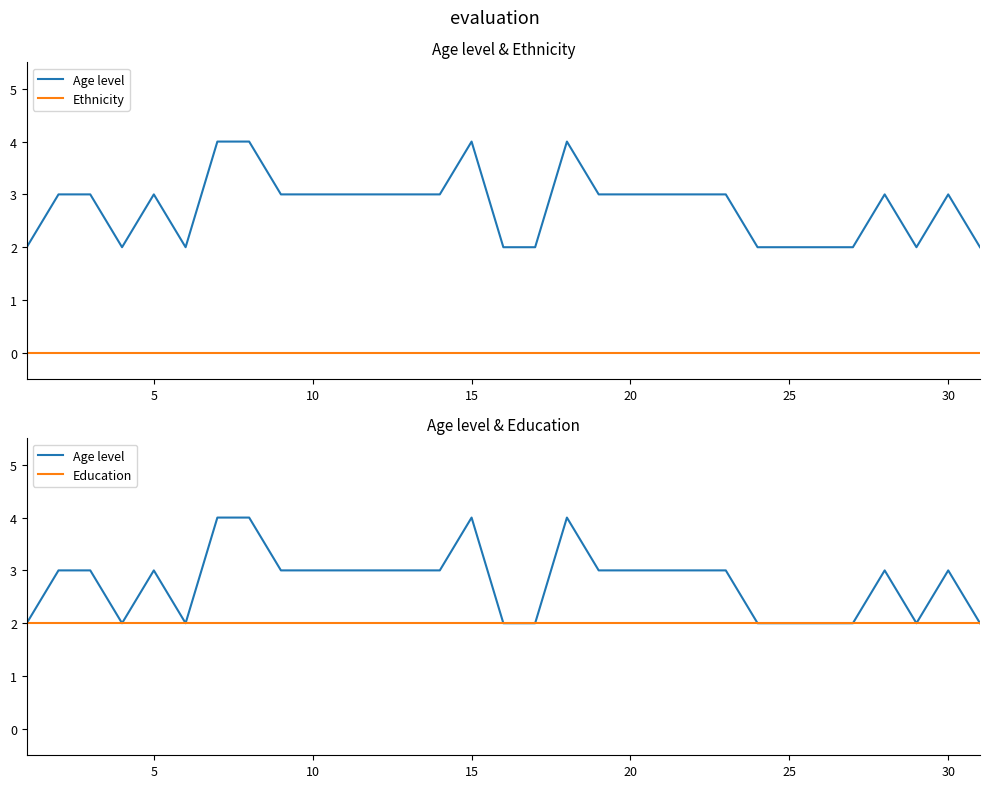

The Education series shows 2 at 25. True or false?

True